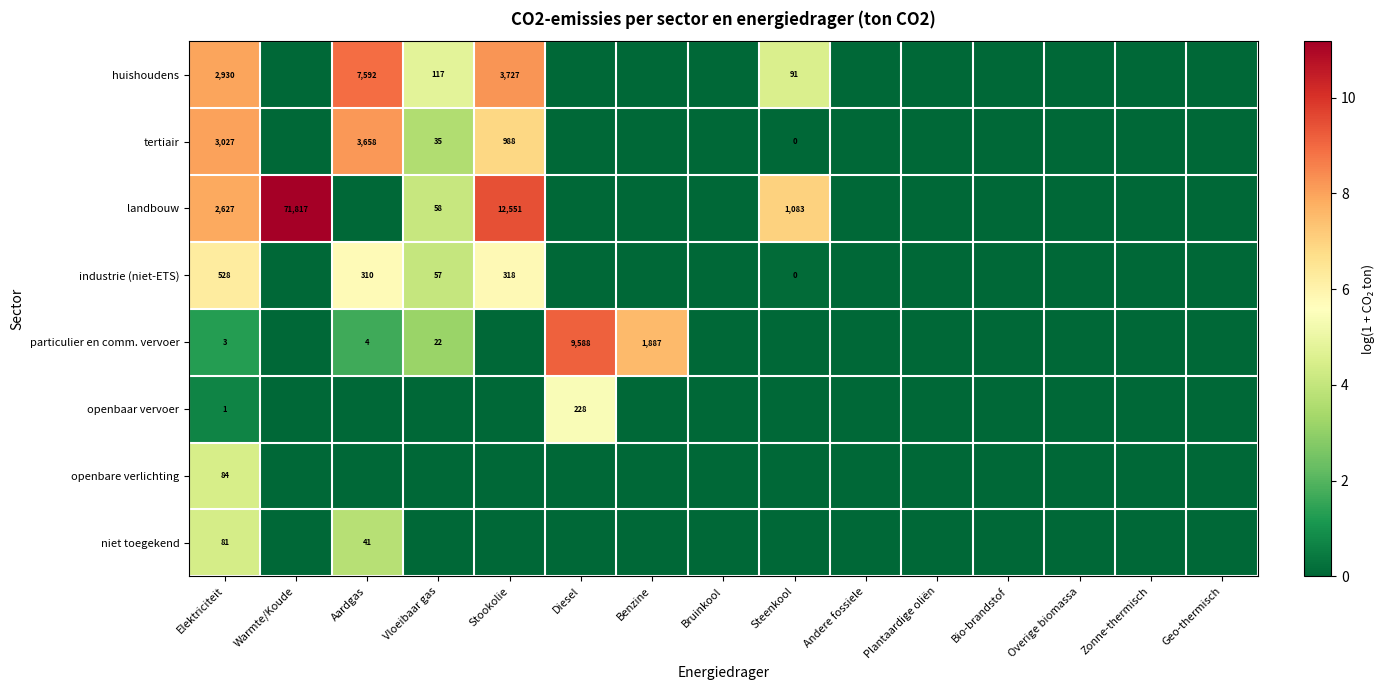

What is the total value across all series at Elektriciteit?

9281